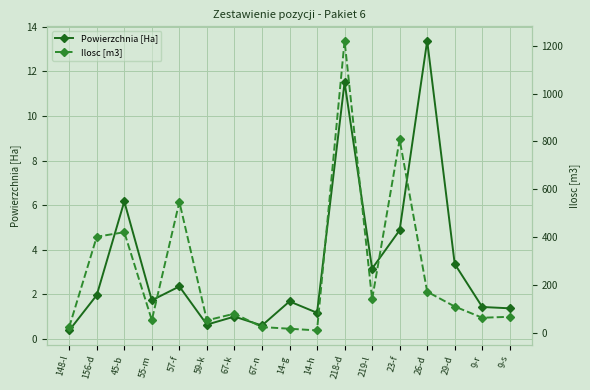

True or false: Powierzchnia [Ha] and Ilosc [m3] cross at least once.

False